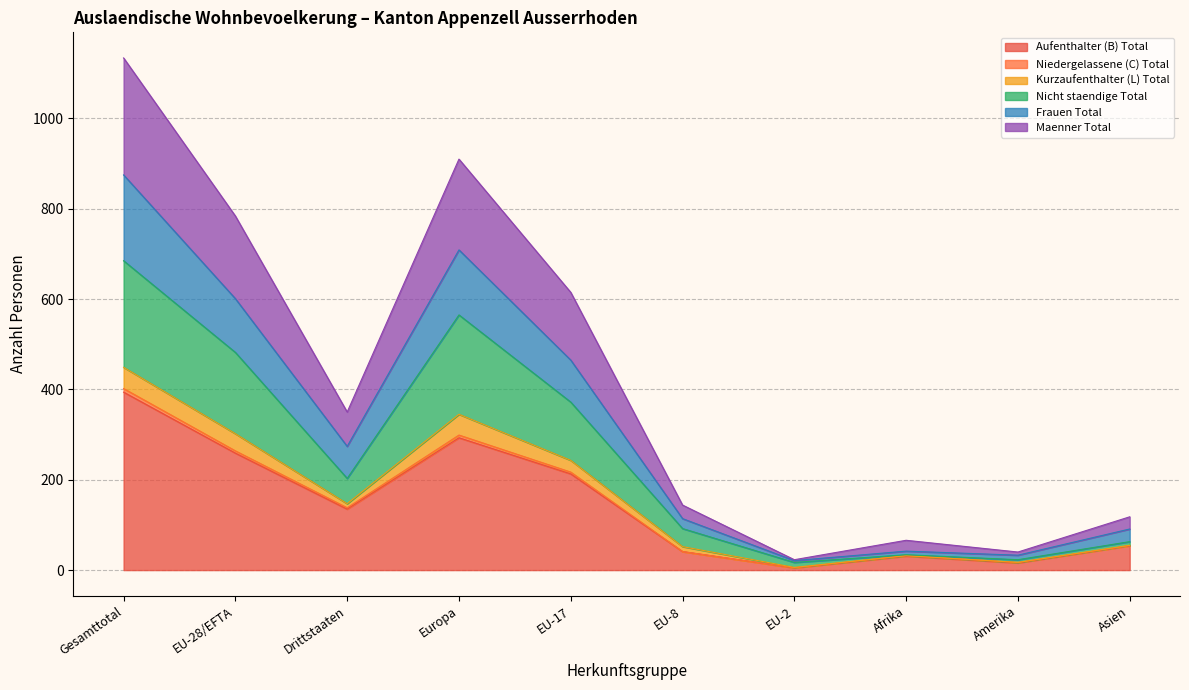

At which category is the sum across all series the highest?

Gesamttotal